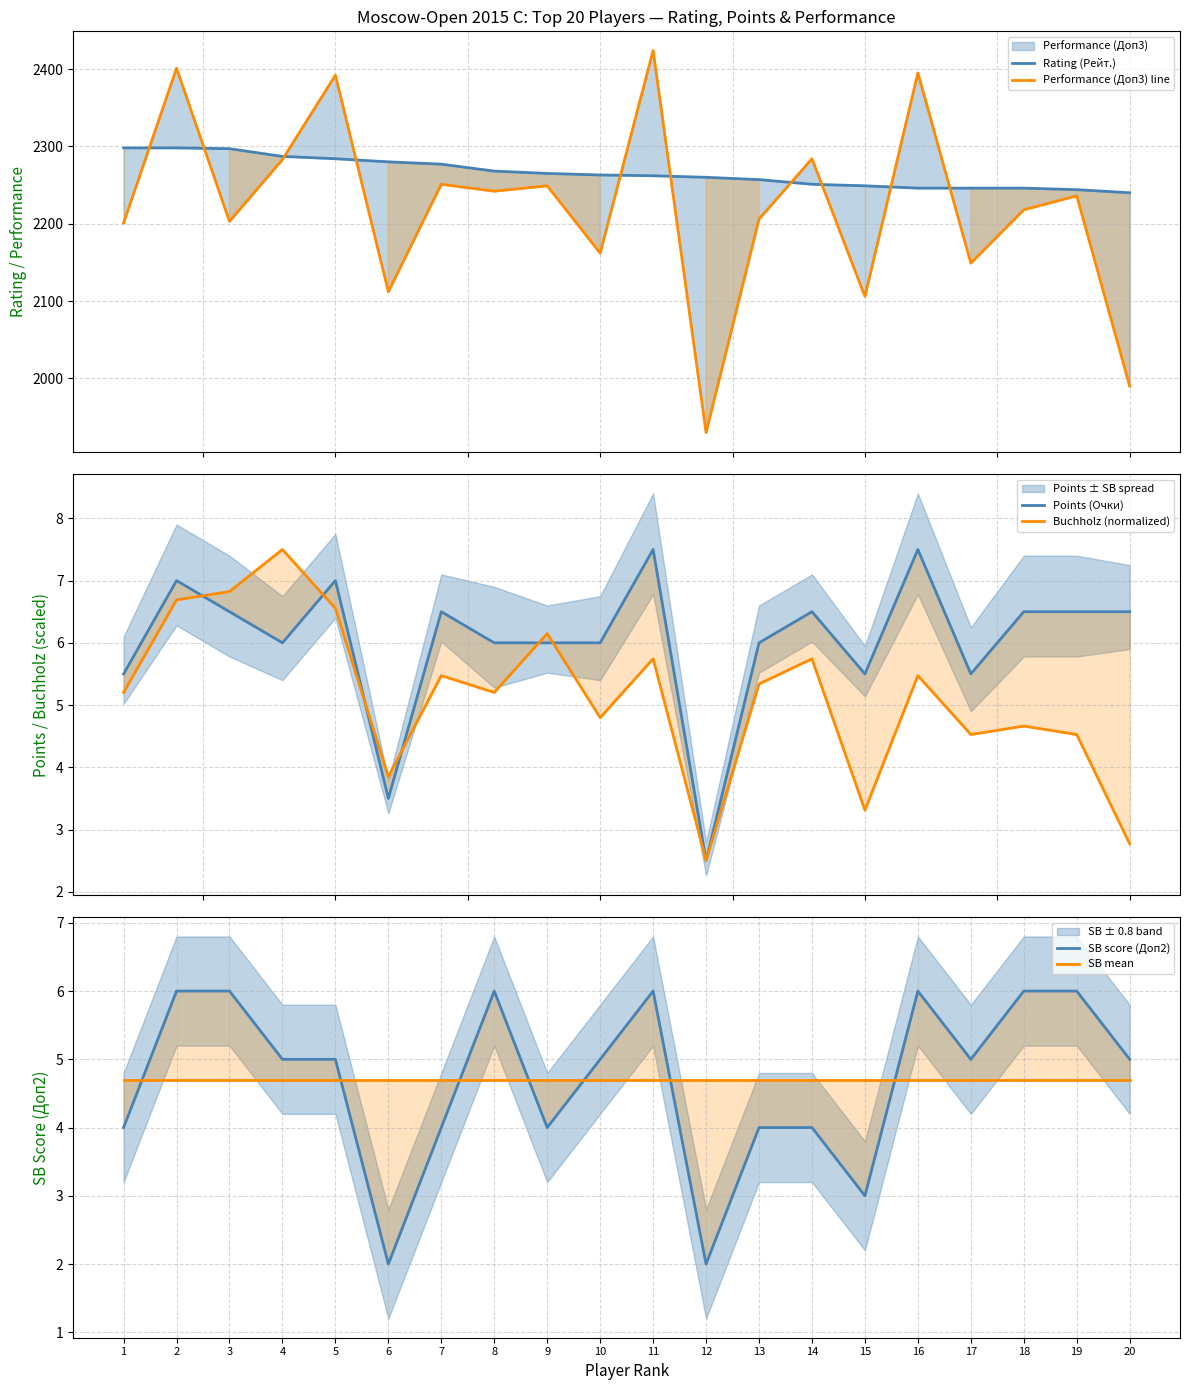

Where is Rating (Рейт.) nearest to the value 2269?

8